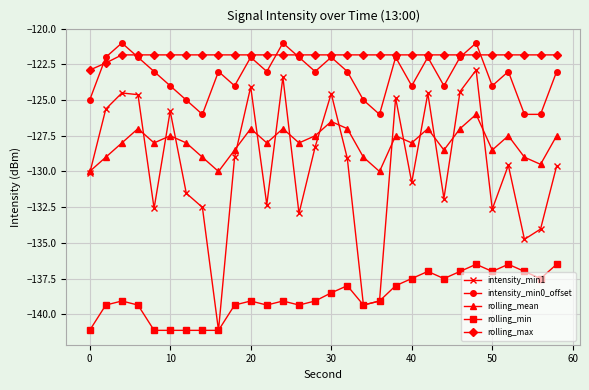

Which series has the largest range (max minus min)?

intensity_min1